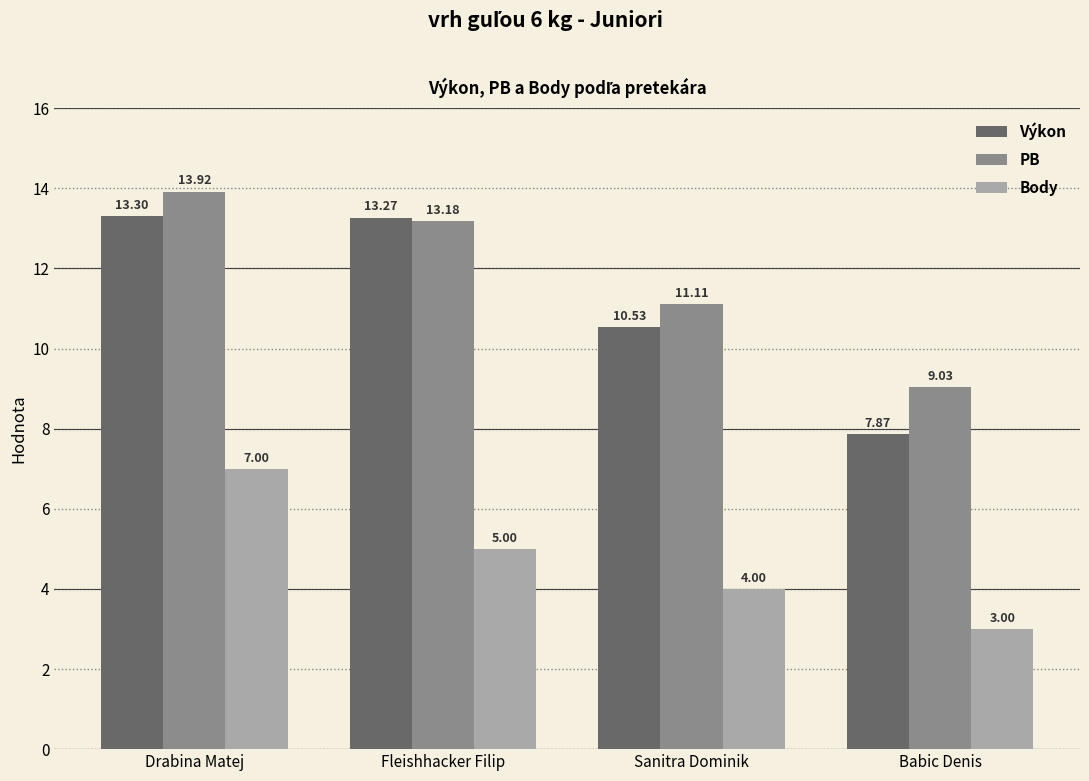

Reading left to right, transcribe all the data shown in this chart.

Výkon: 13.3	13.3	10.5	7.9
PB: 13.9	13.2	11.1	9.0
Body: 7.0	5.0	4.0	3.0